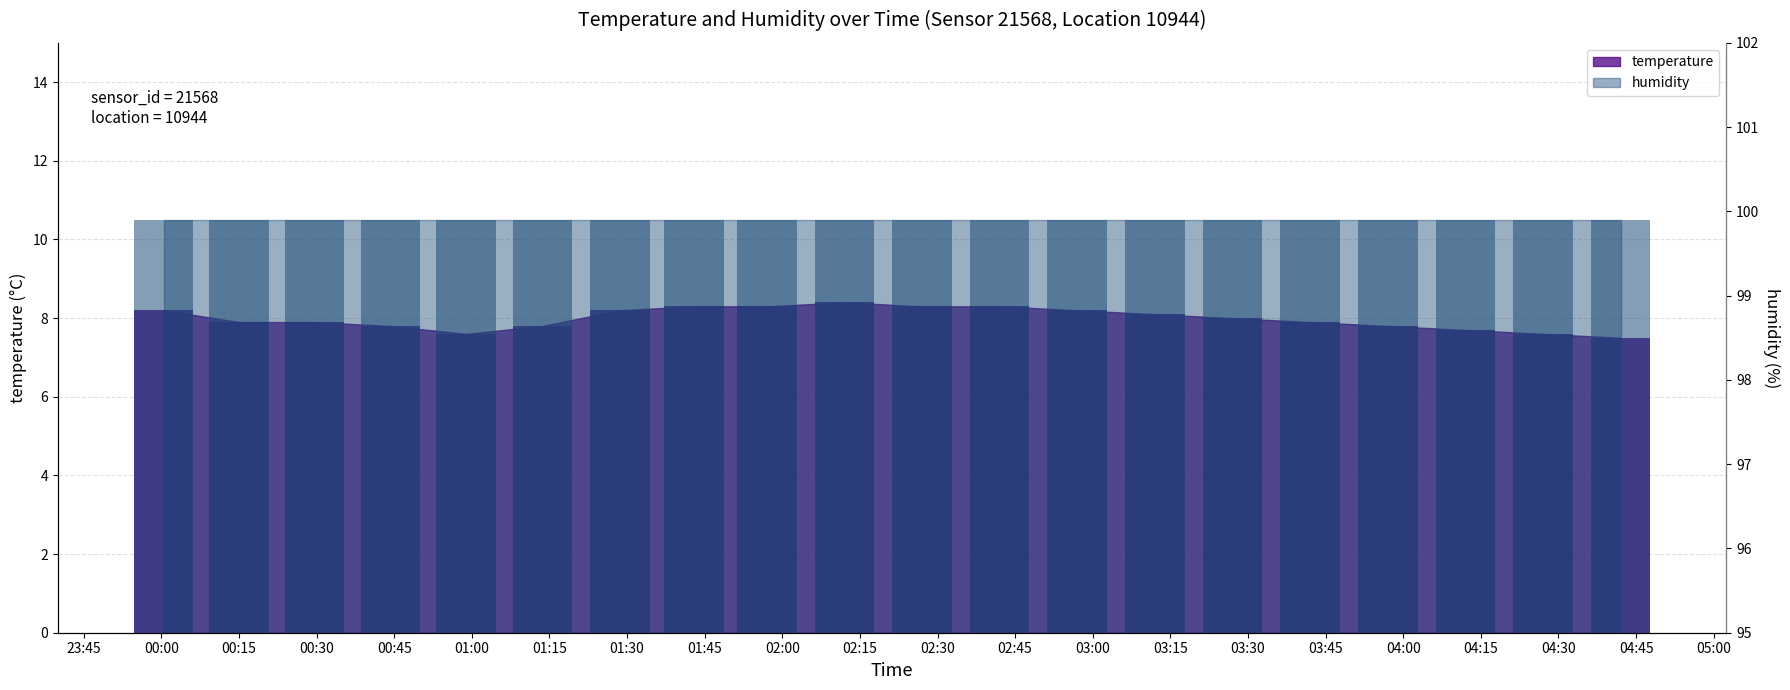

Count the number of values greater than 8.

9